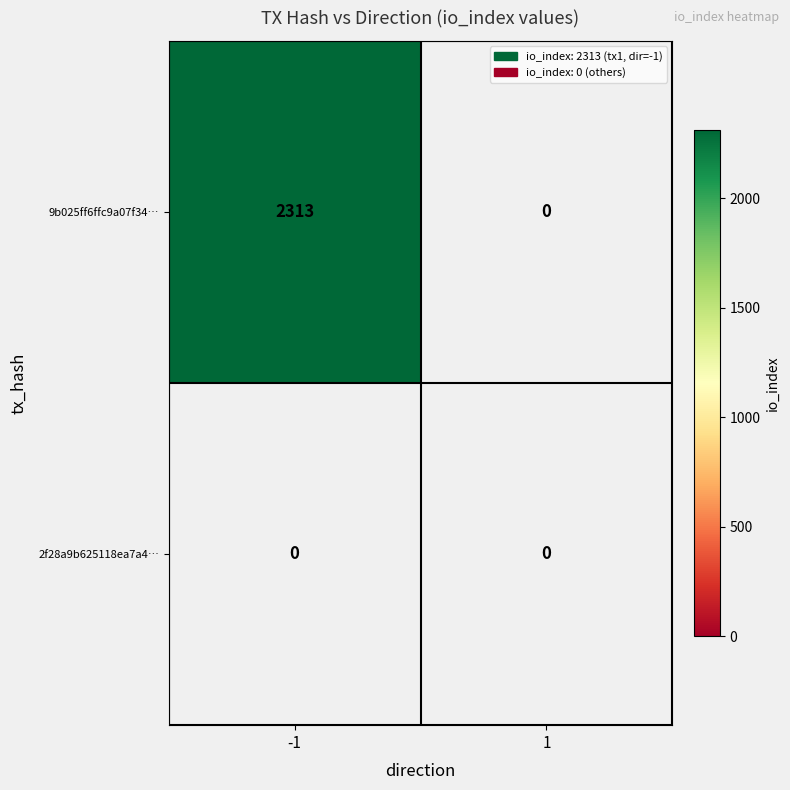

What is the spread (max minus min) of values at -1?

2313